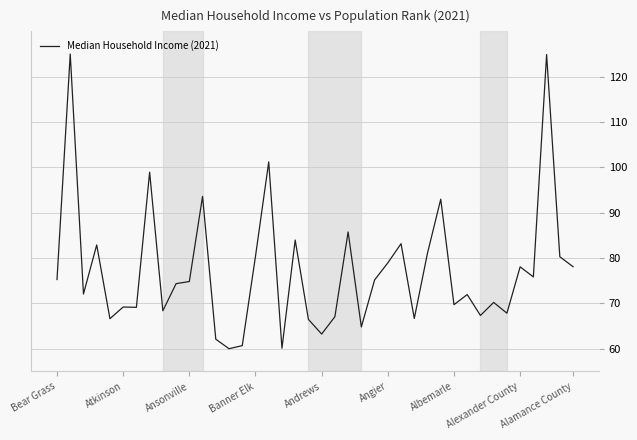

What is the difference between the maximum and minimum values?

65.0